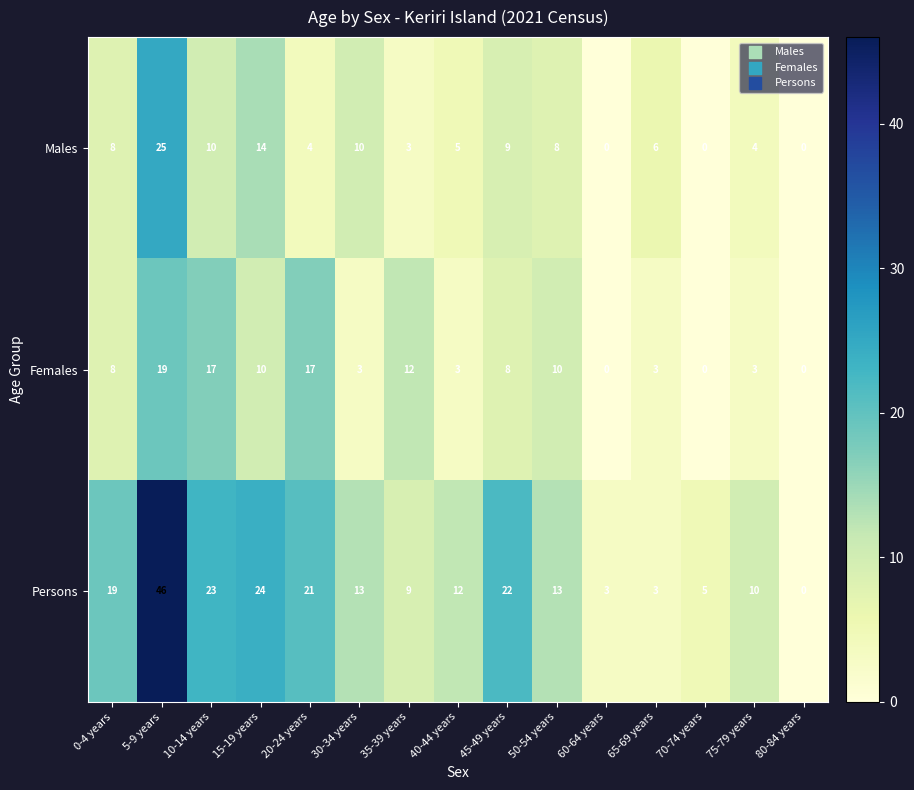

How many series are shown in this chart?

3